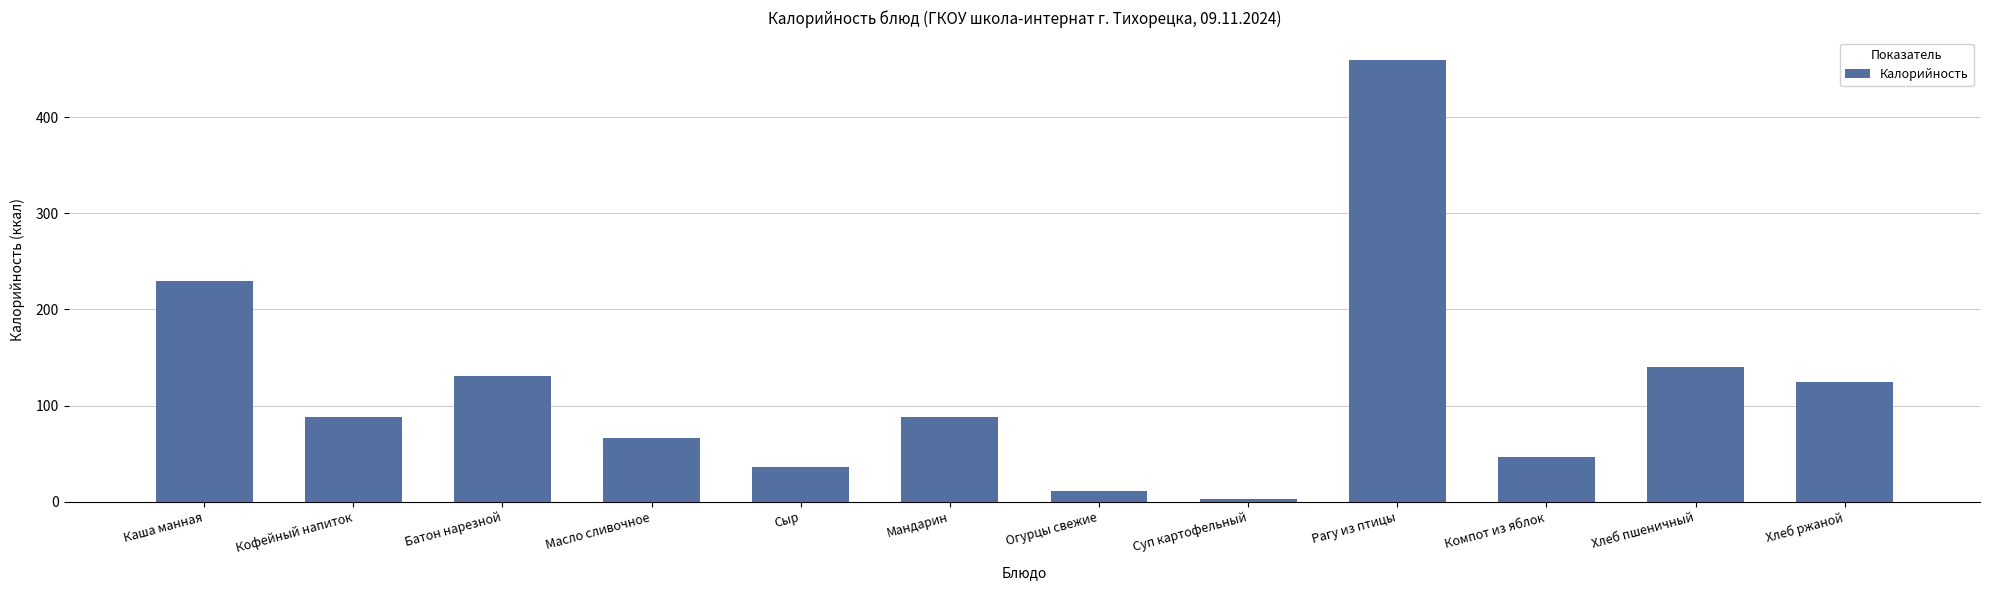

Which label corresponds to the smallest value in the chart?

Суп картофельный